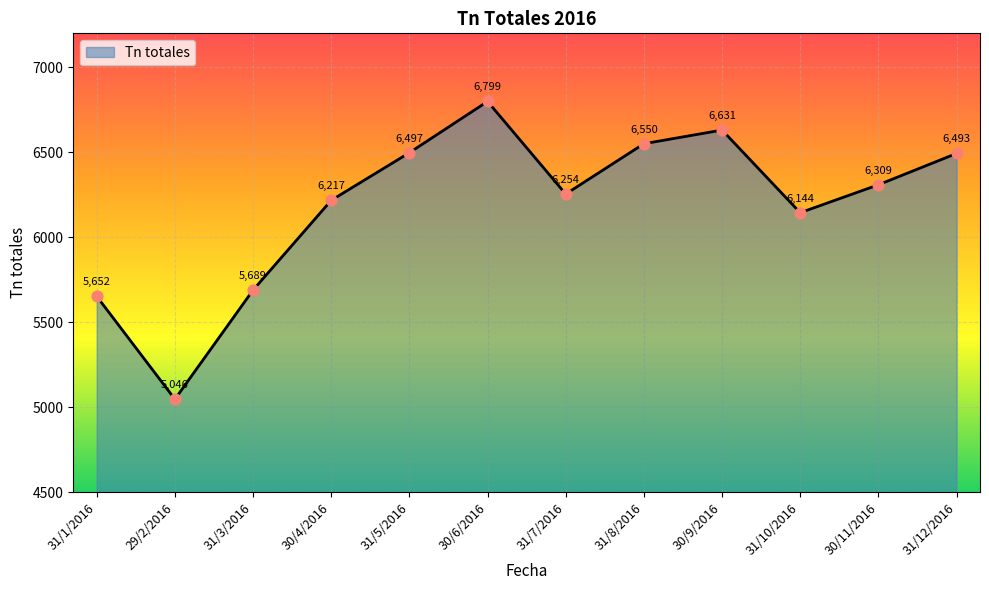

Approximately how many times larger is the value at 31/10/2016 compared to 31/1/2016?

1.1